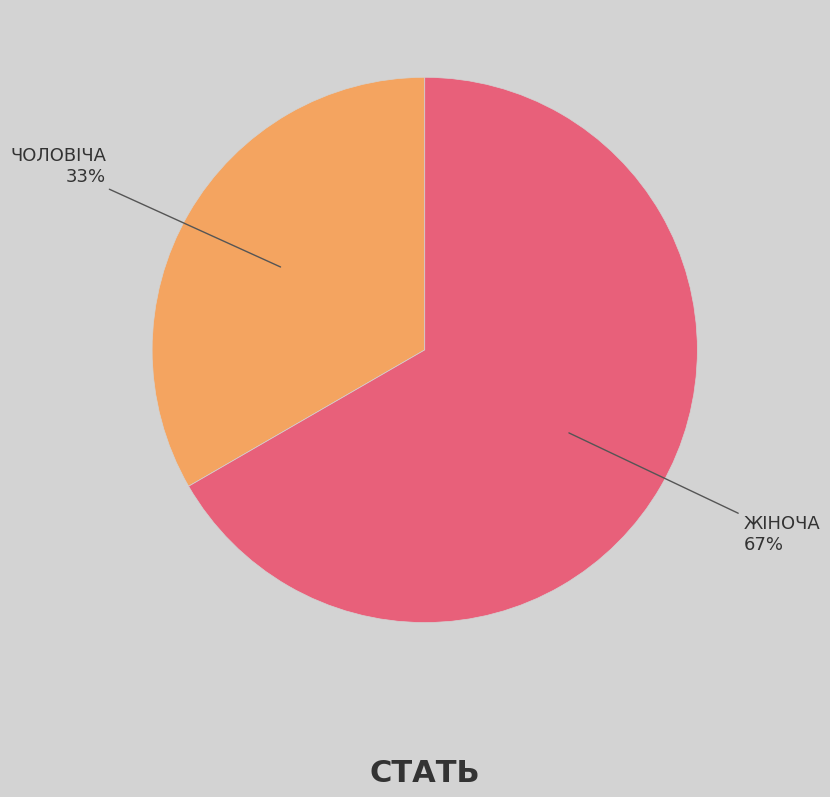

Is there a majority slice in this chart?

Yes